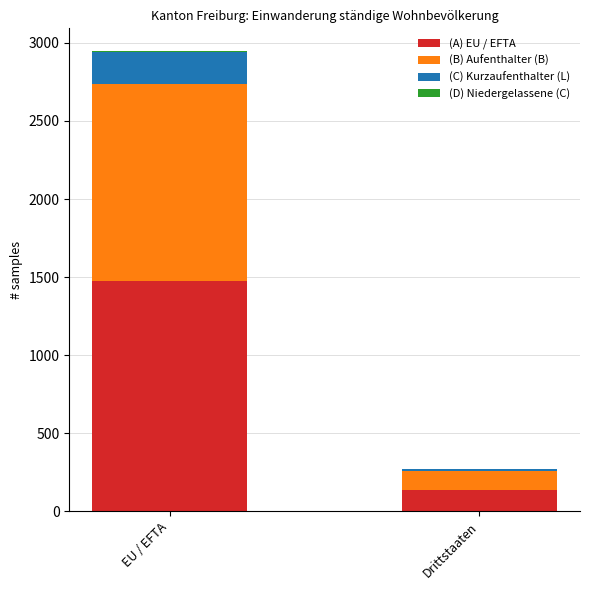

The (A) EU / EFTA series shows 1473 at EU / EFTA. True or false?

True